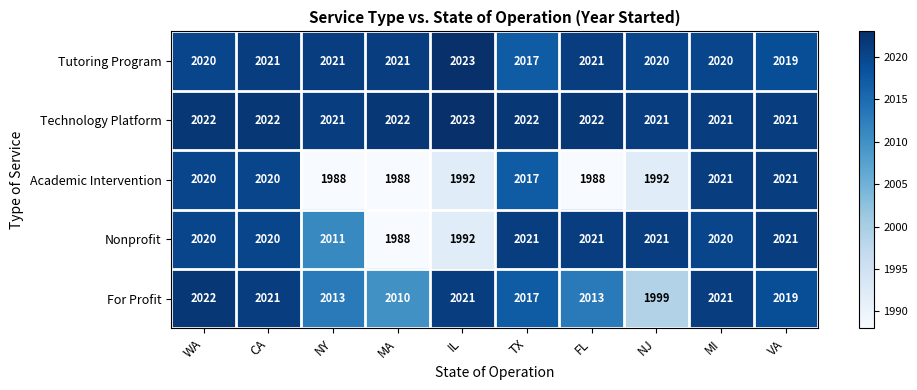

How many Technology Platform values are between 2021 and 2022?

9